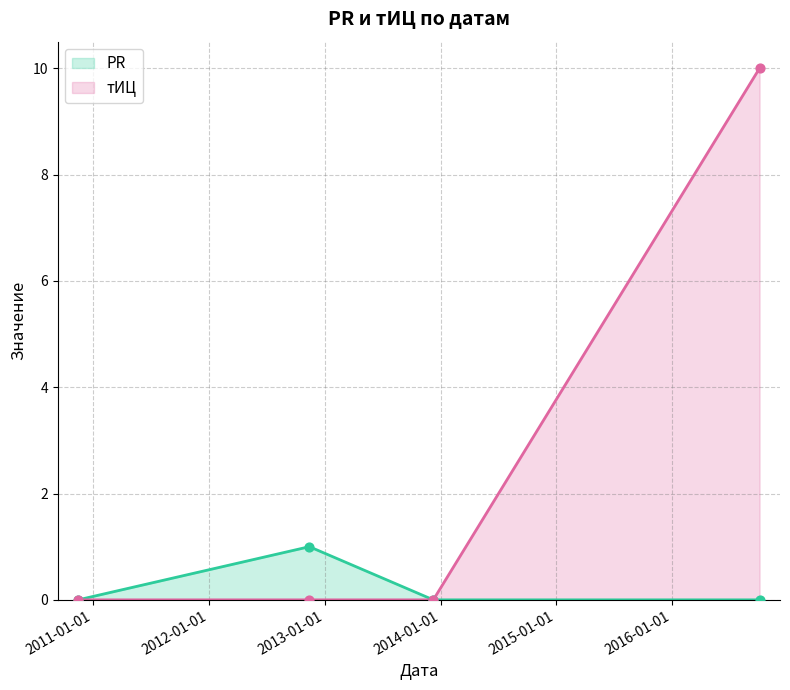

Which series contains the lowest Y value?

PR